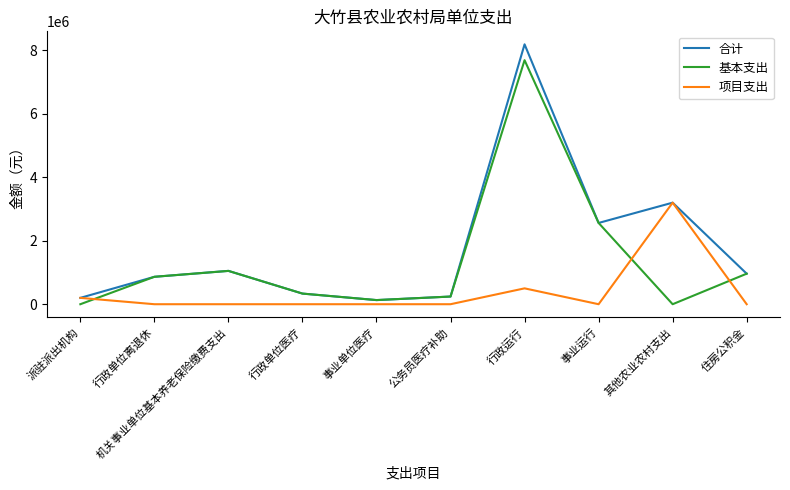

At how many categories does at least one series exceed 5911077?

1